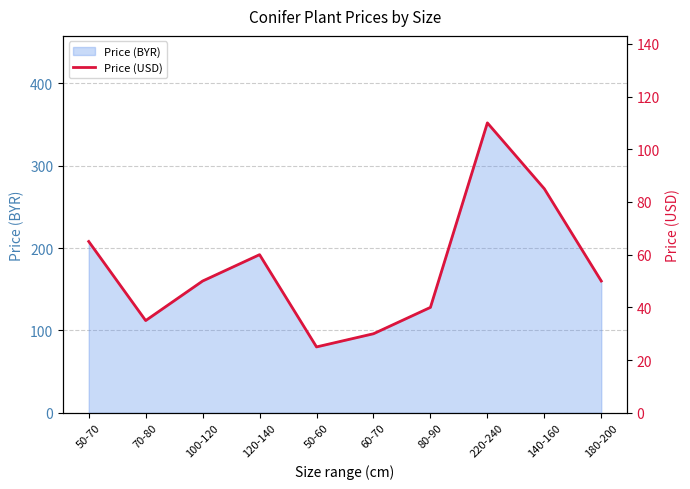

Where is Price (BYR) nearest to the value 216?

50-70